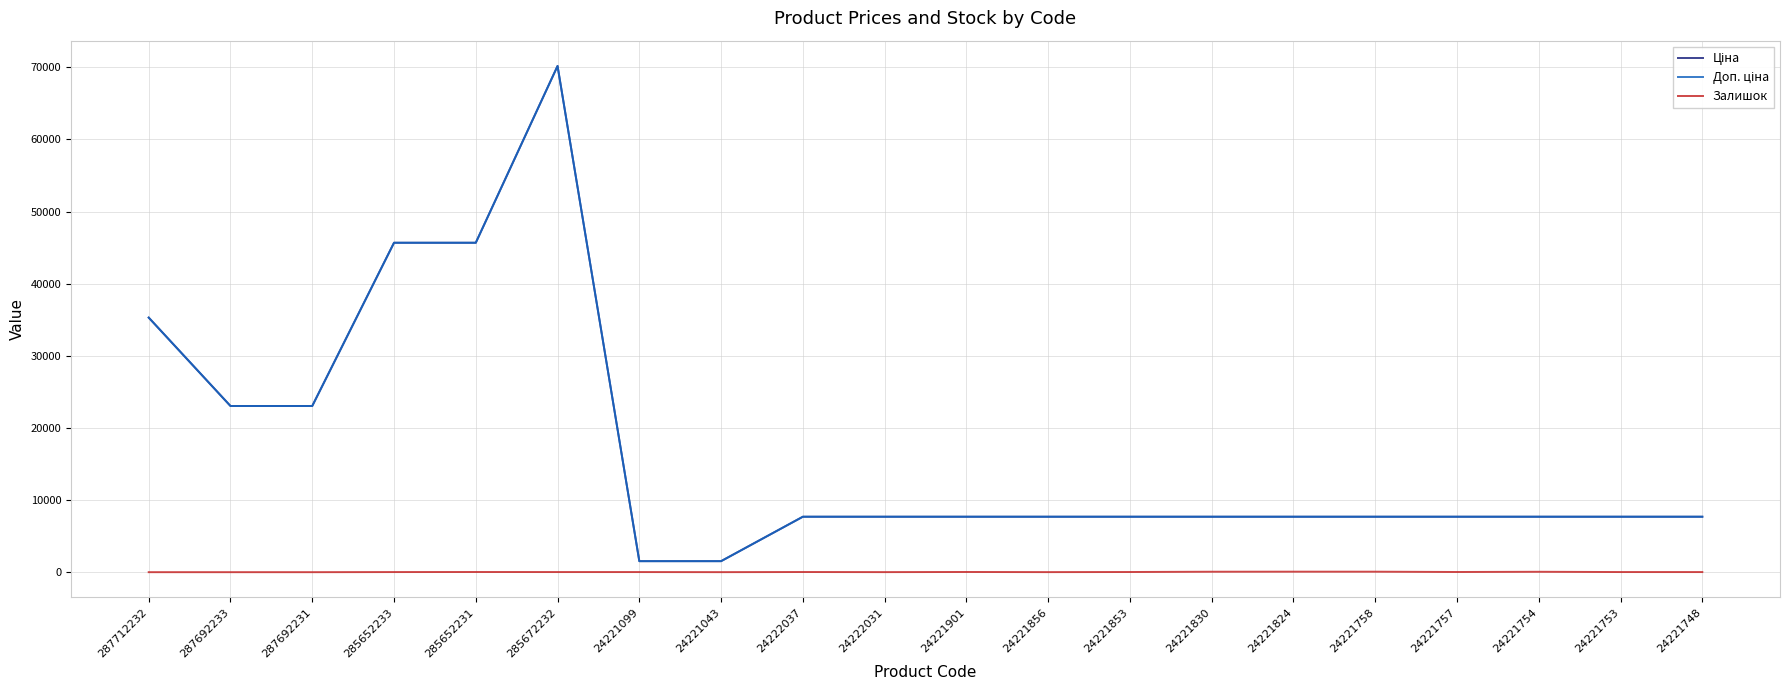

The value of Залишок at 285652231 is 24.0. True or false?

True